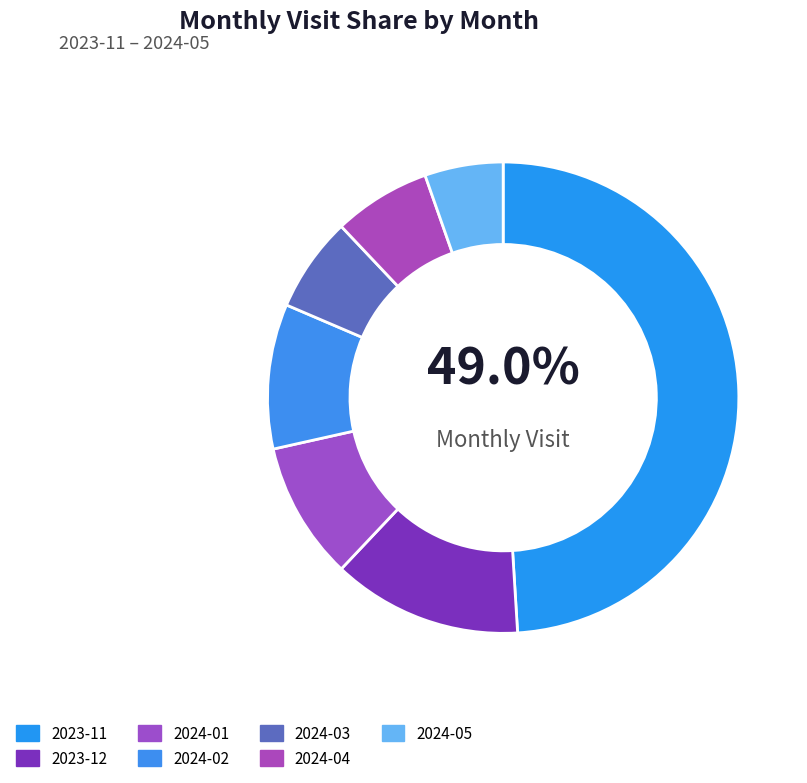

To the nearest percent, what is the difference between the largest and smallest slice percentages?

44%